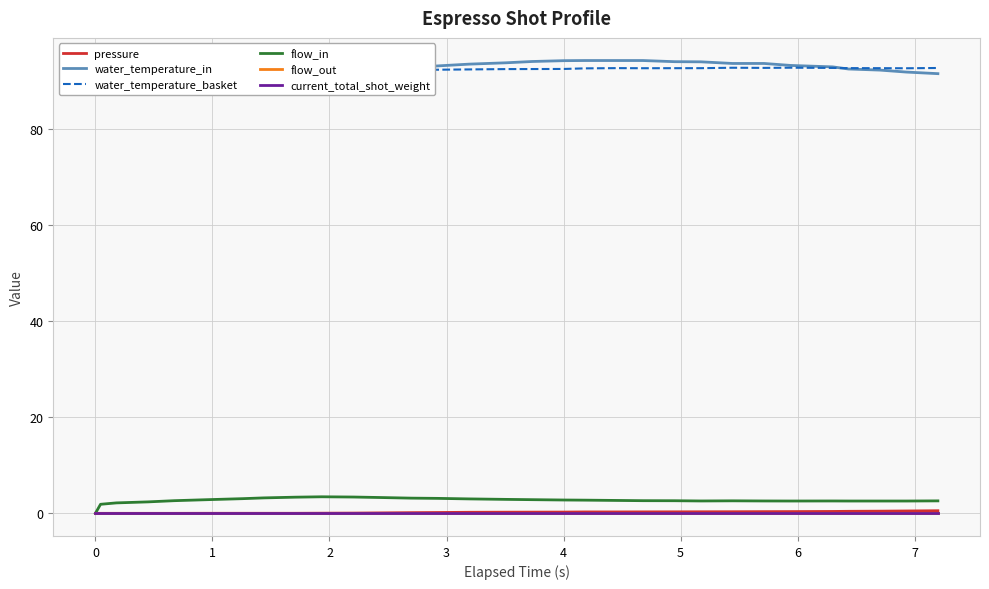

True or false: water_temperature_in and flow_in intersect in this chart.

False